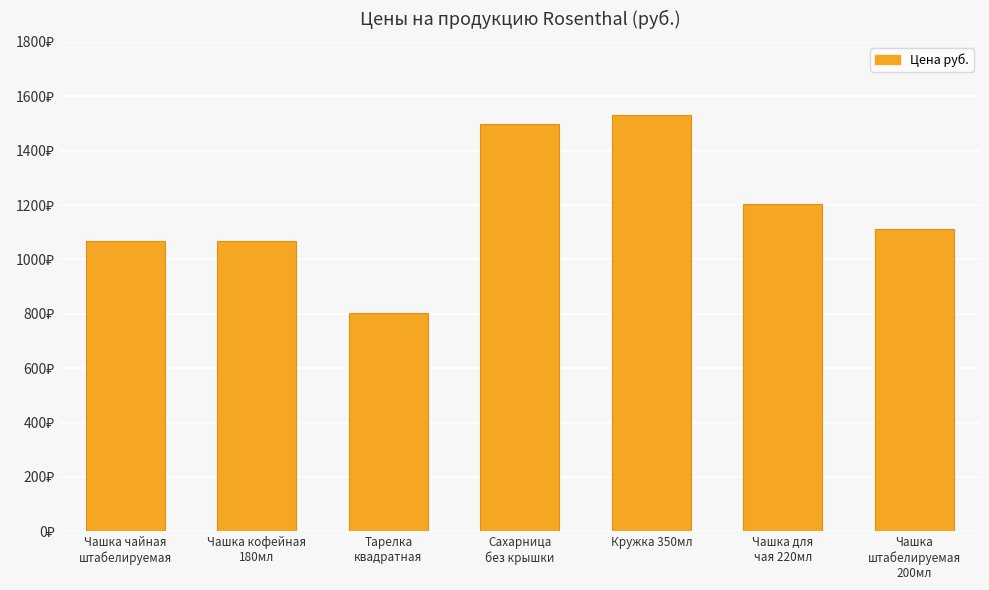

List the labels in order of value, largest first.

Кружка 350мл, Сахарница
без крышки, Чашка для
чая 220мл, Чашка
штабелируемая
200мл, Чашка чайная
штабелируемая, Чашка кофейная
180мл, Тарелка
квадратная